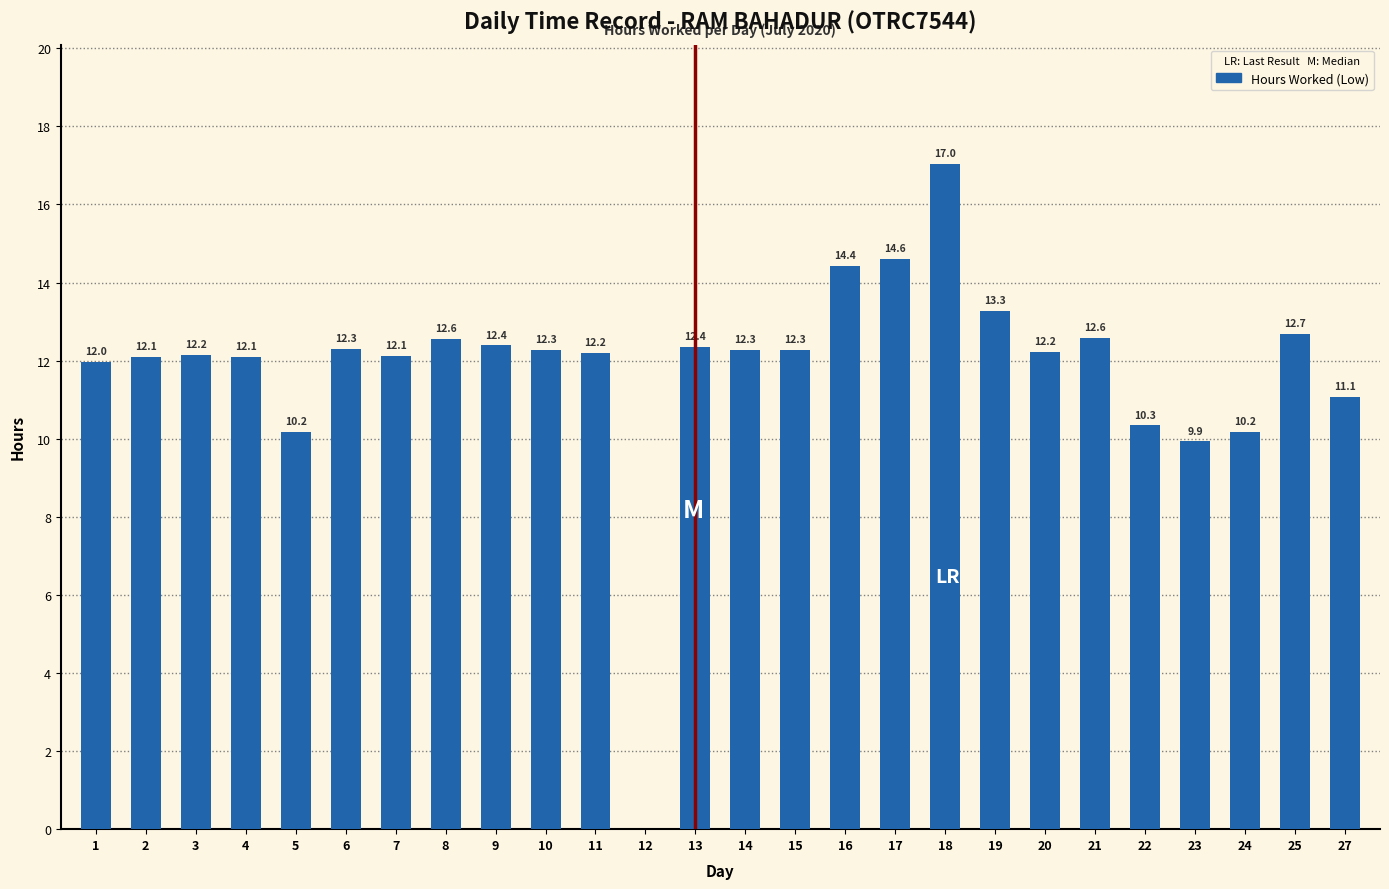

What is the maximum value shown in the chart?

17.0